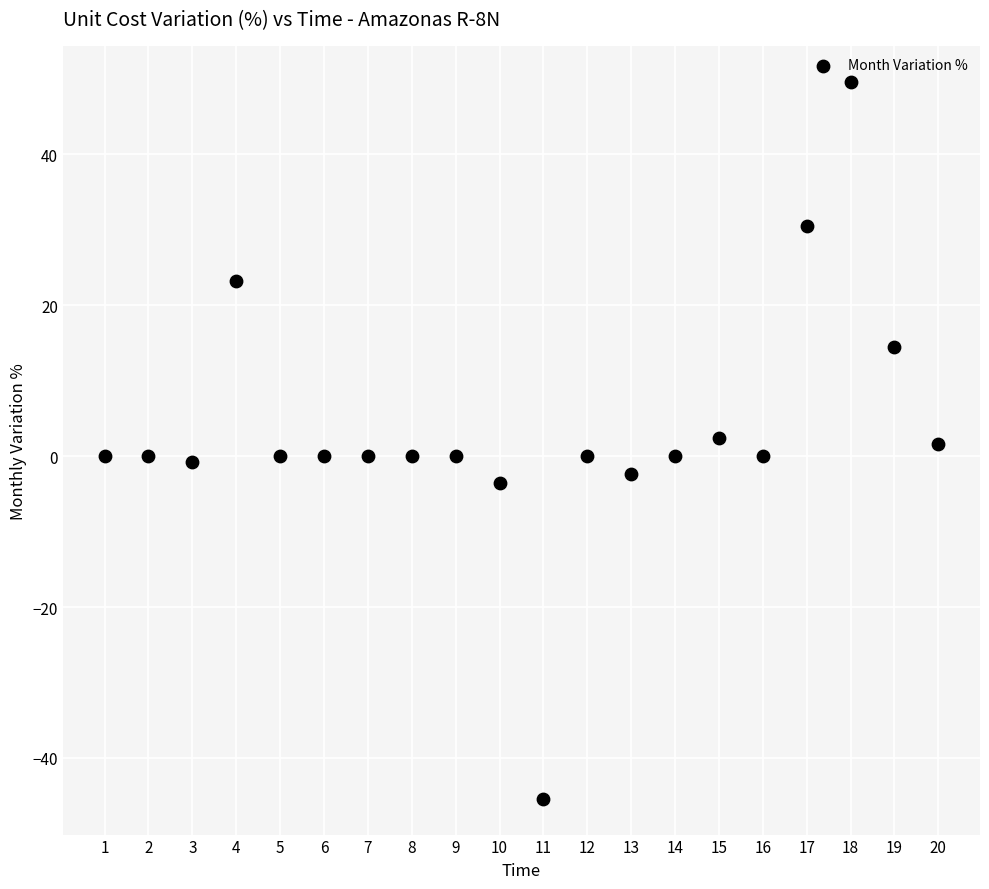

What is the range of Y values (max minus min)?

95.1